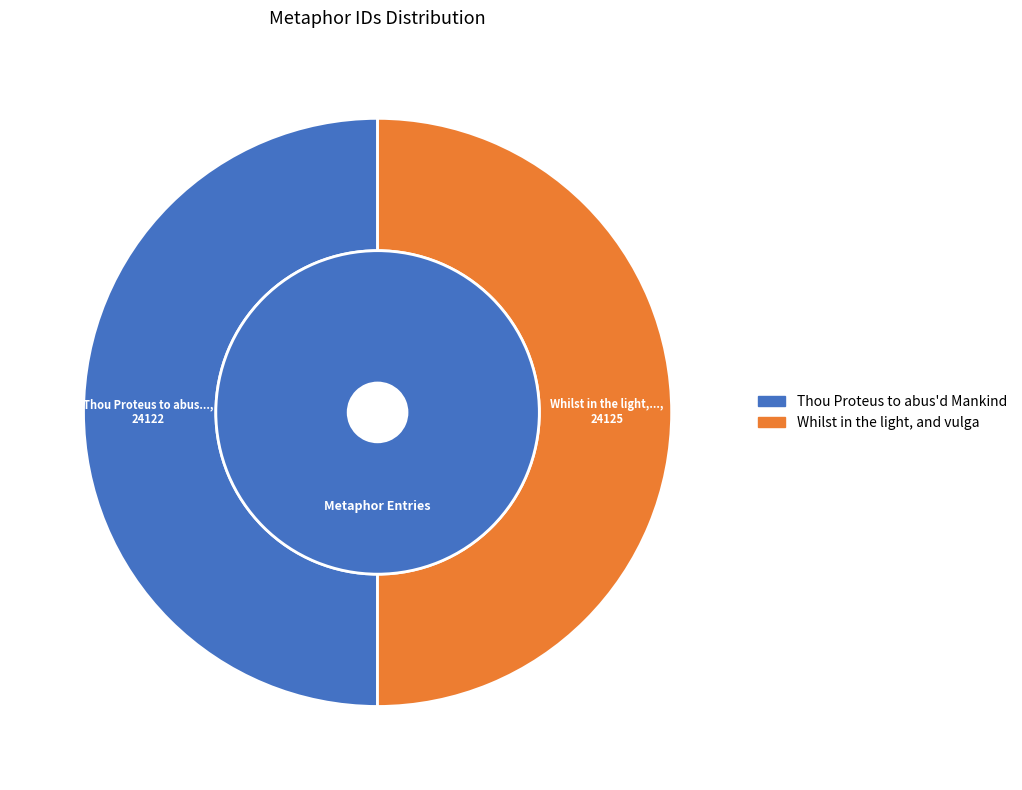

Which category accounts for the majority?

Whilst in the light, and vulgar Croud